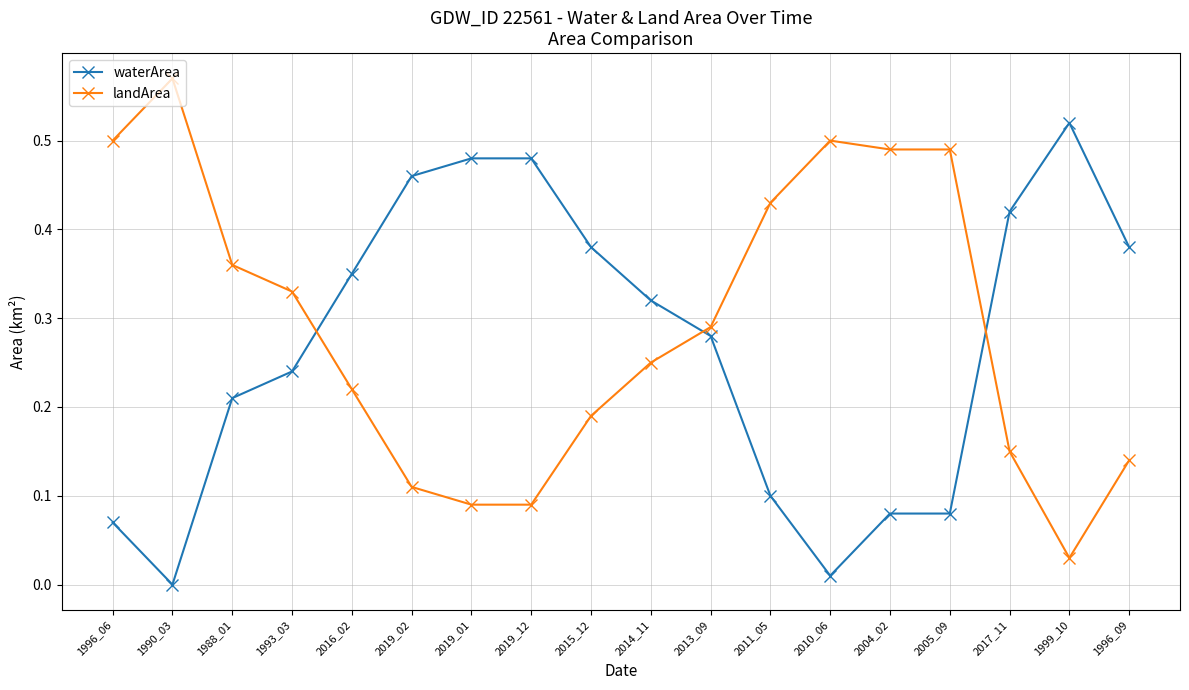

At which category does the chart reach its peak across all series?

1990_03